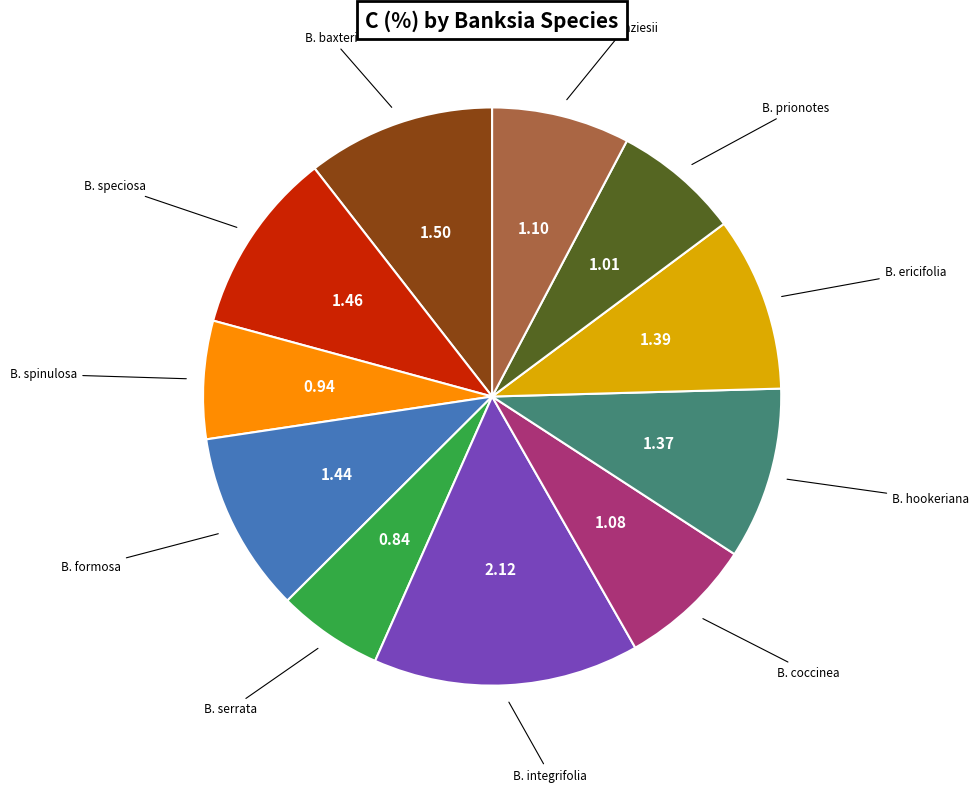

Is there a majority slice in this chart?

No